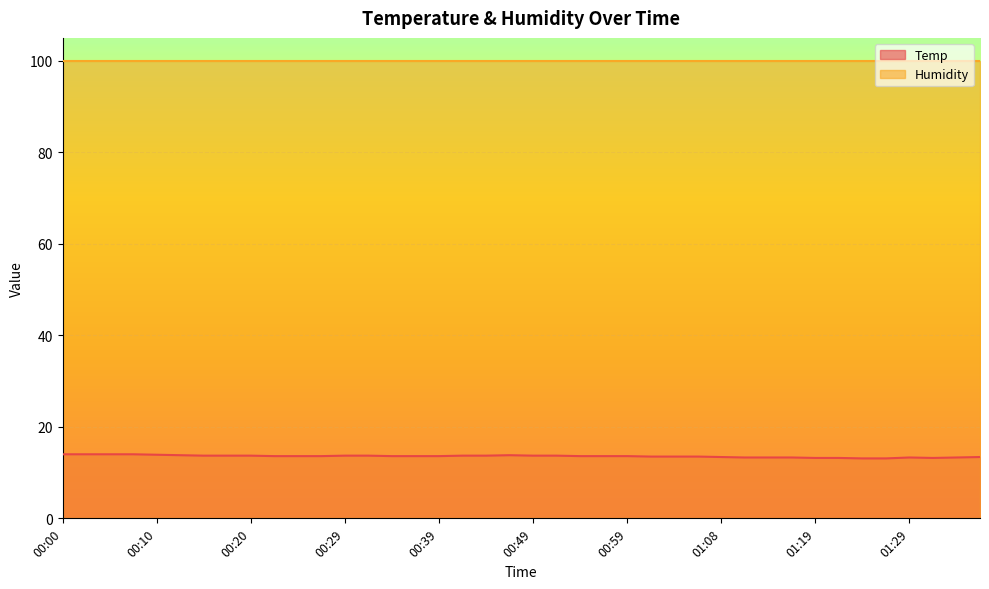

What is the sum of all values?

542.8